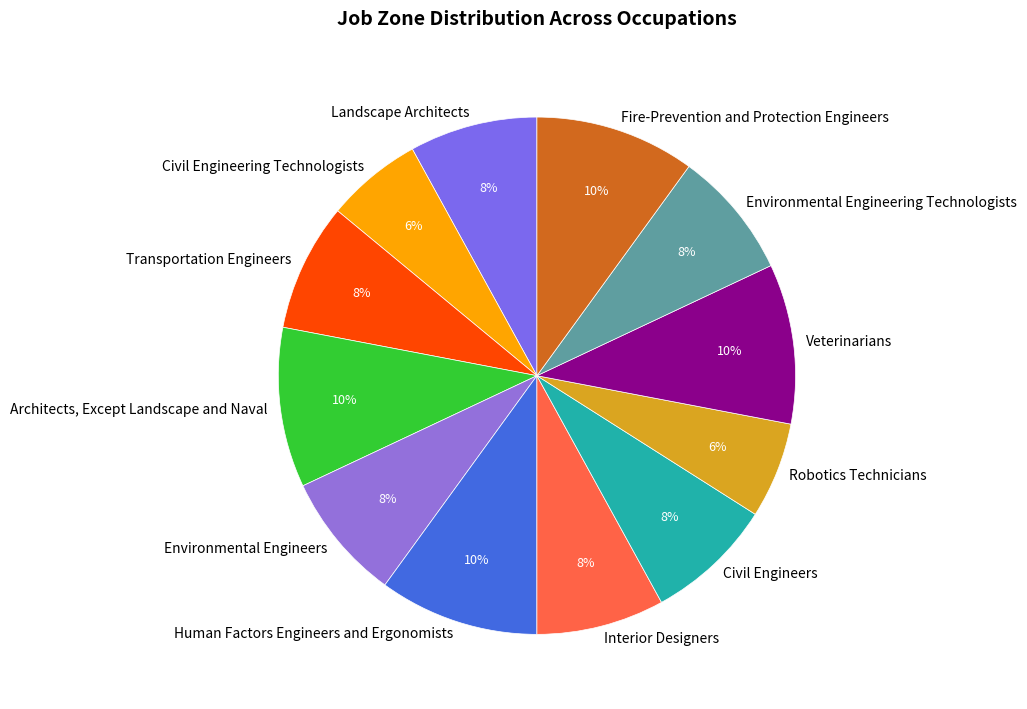

How many slices are in this pie chart?

12